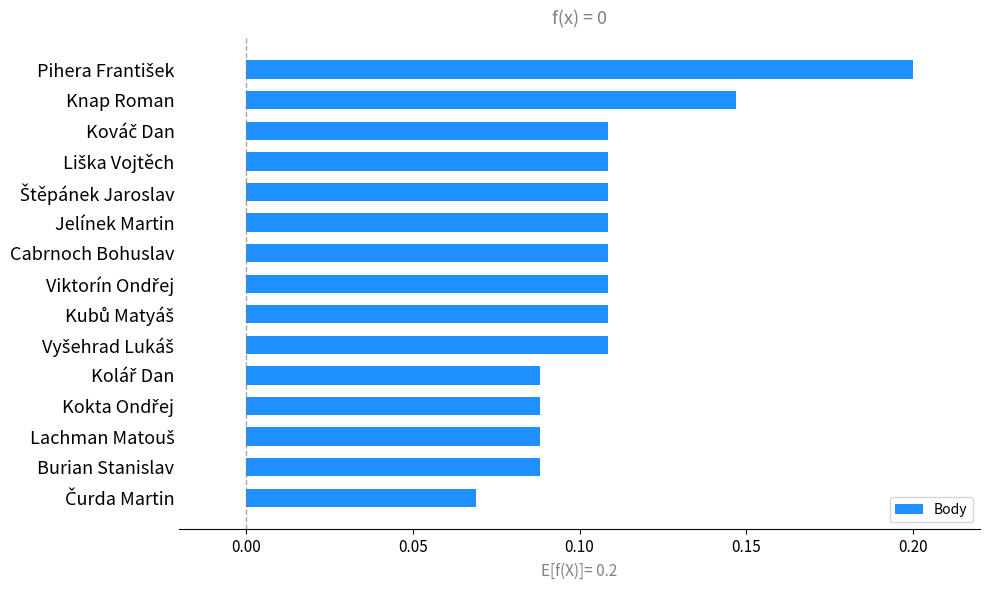

How many values are between 0 and 1?

15